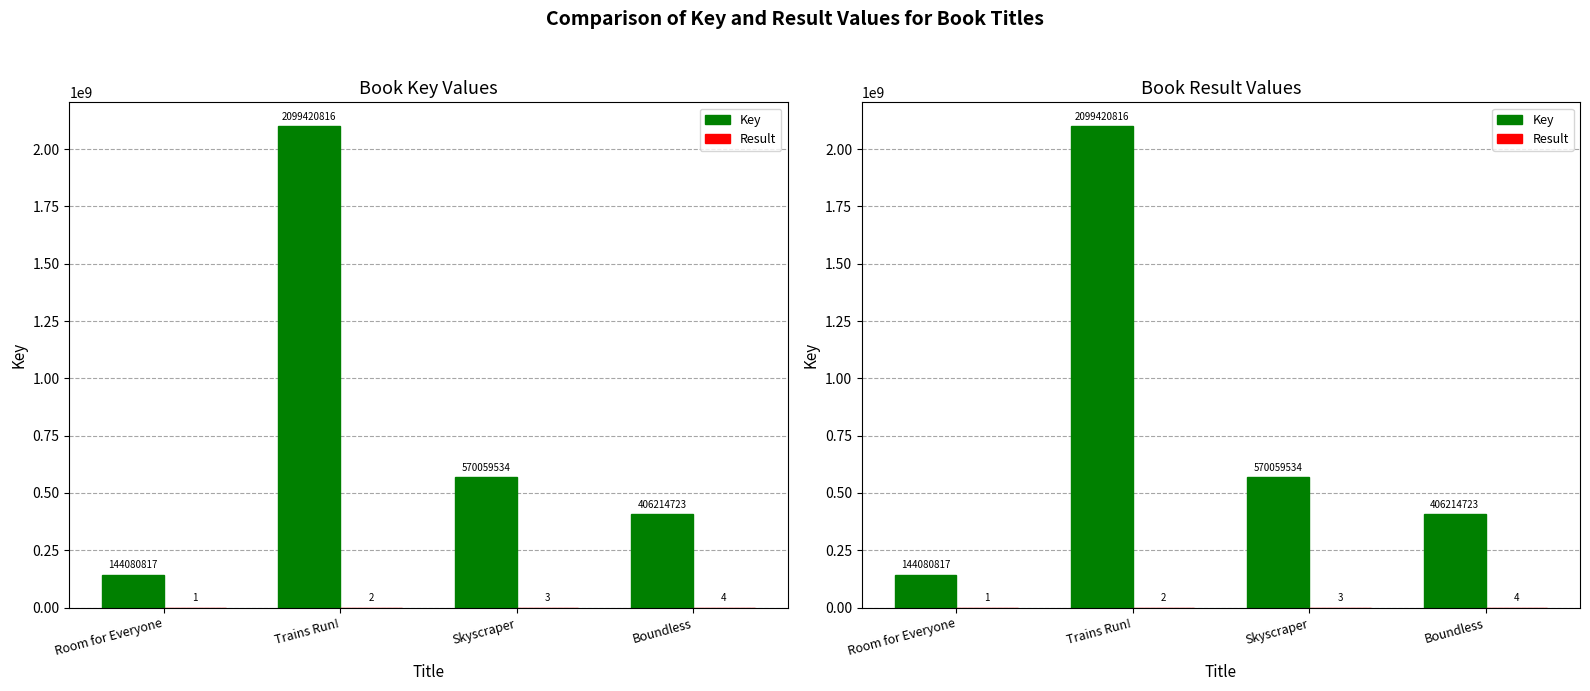

Rank the series by their average value, from highest to lowest.

Key, Result